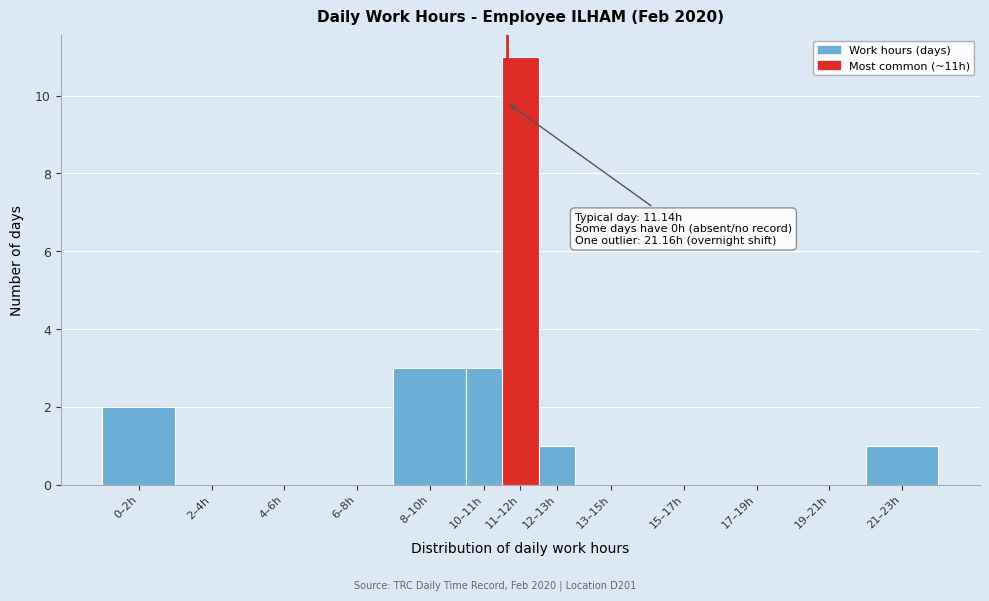

Reading left to right, transcribe all the data shown in this chart.

0–2h=2	2–4h=0	4–6h=0	6–8h=0	8–10h=3	10–11h=3	11–12h=11	12–13h=1	13–15h=0	15–17h=0	17–19h=0	19–21h=0	21–23h=1